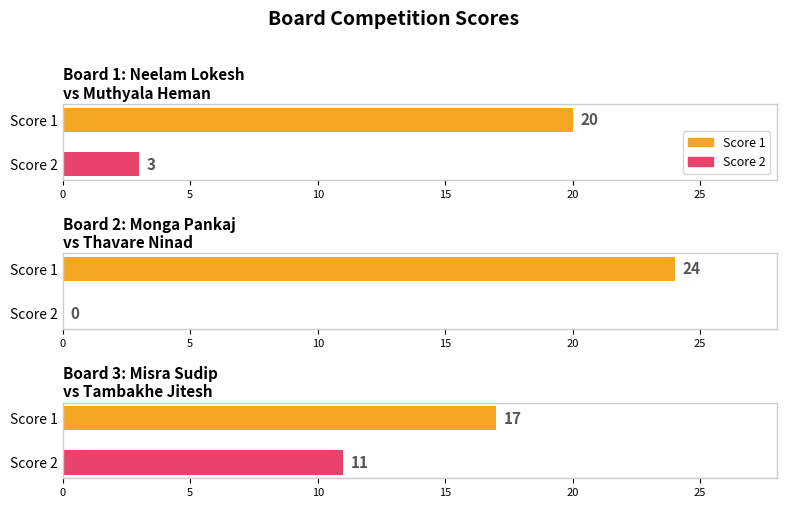

What value does the Score 1 series have at 3?

17